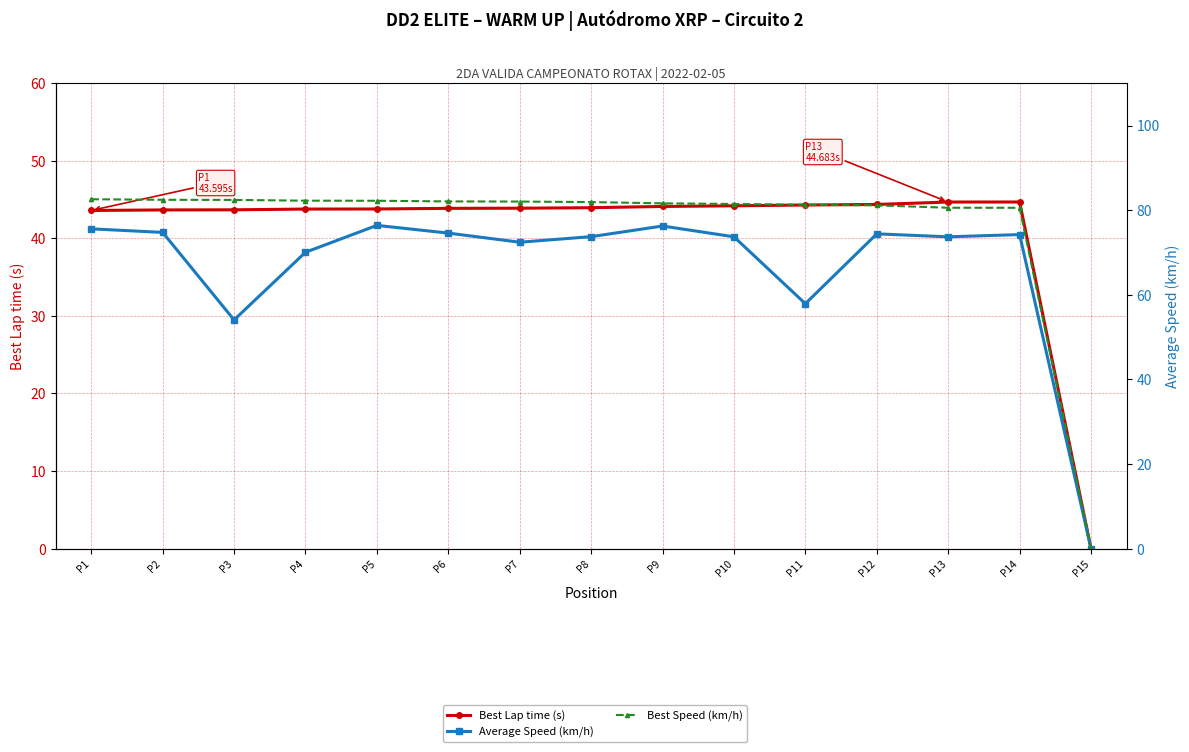

What is the sum of all Best Lap time (s) values?

616.6